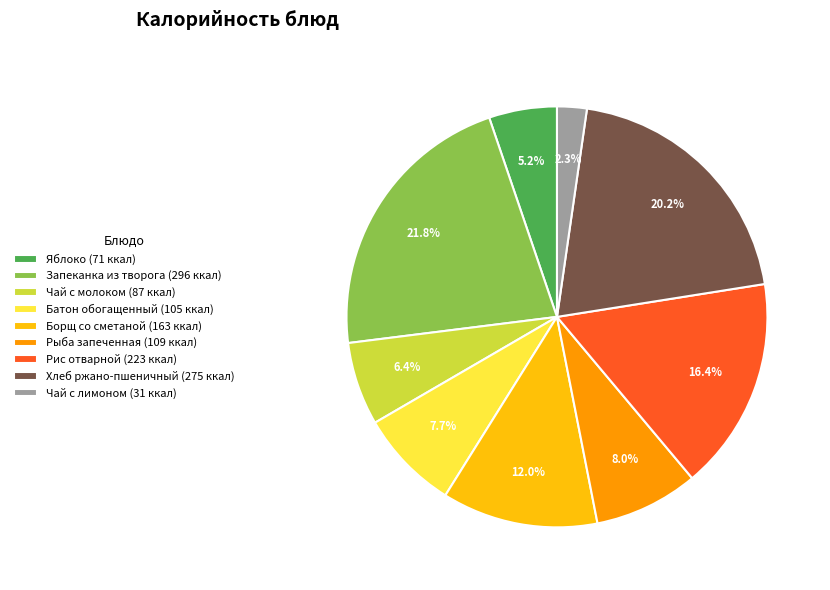

Which slice is the largest?

Запеканка из творога